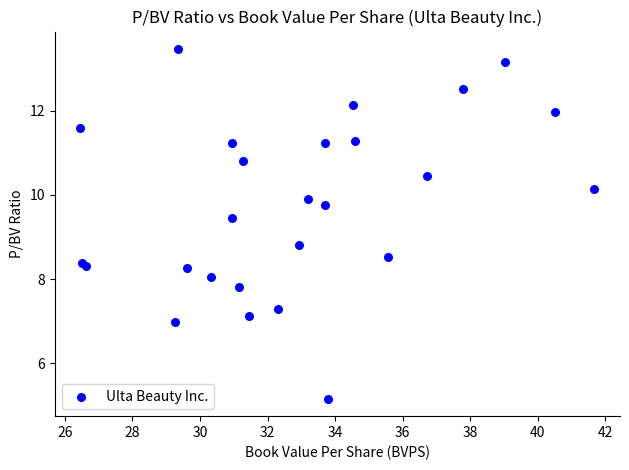

What Y value in the scatter plot is closest to 9?

8.8